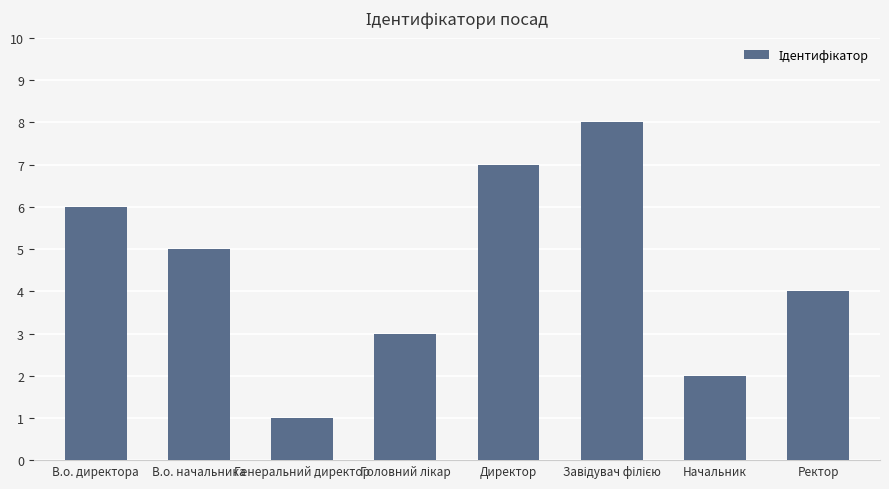

Does the chart contain stacked bars?

No